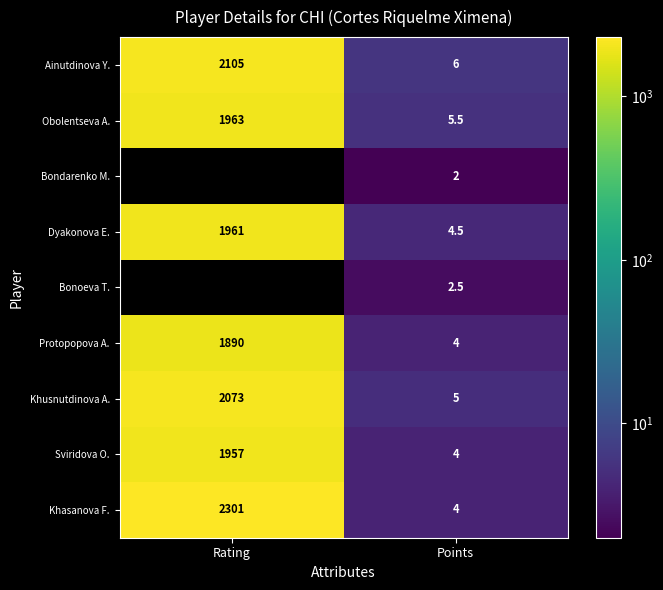

What is the difference between the highest and lowest values at Points?

4.0